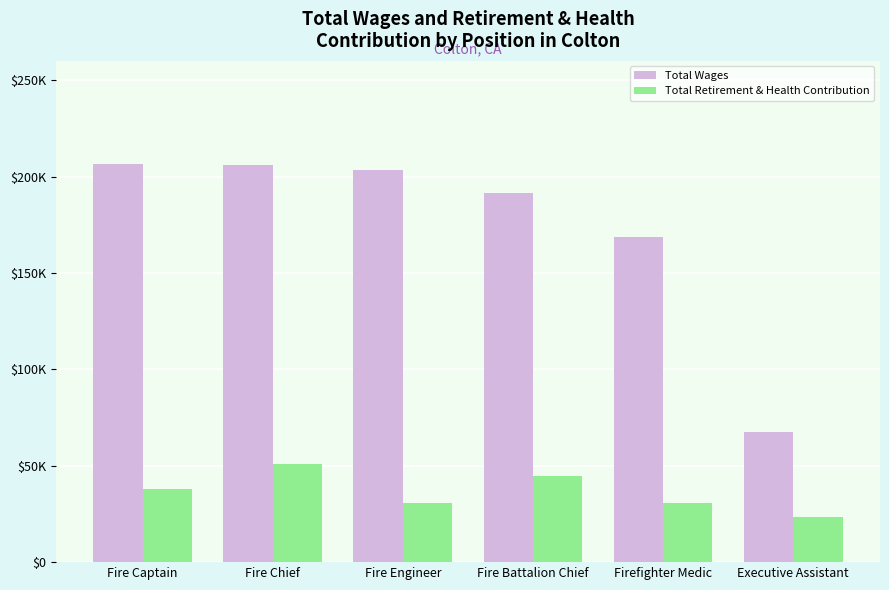

What is the label of the 1st bar from the right?

Executive Assistant